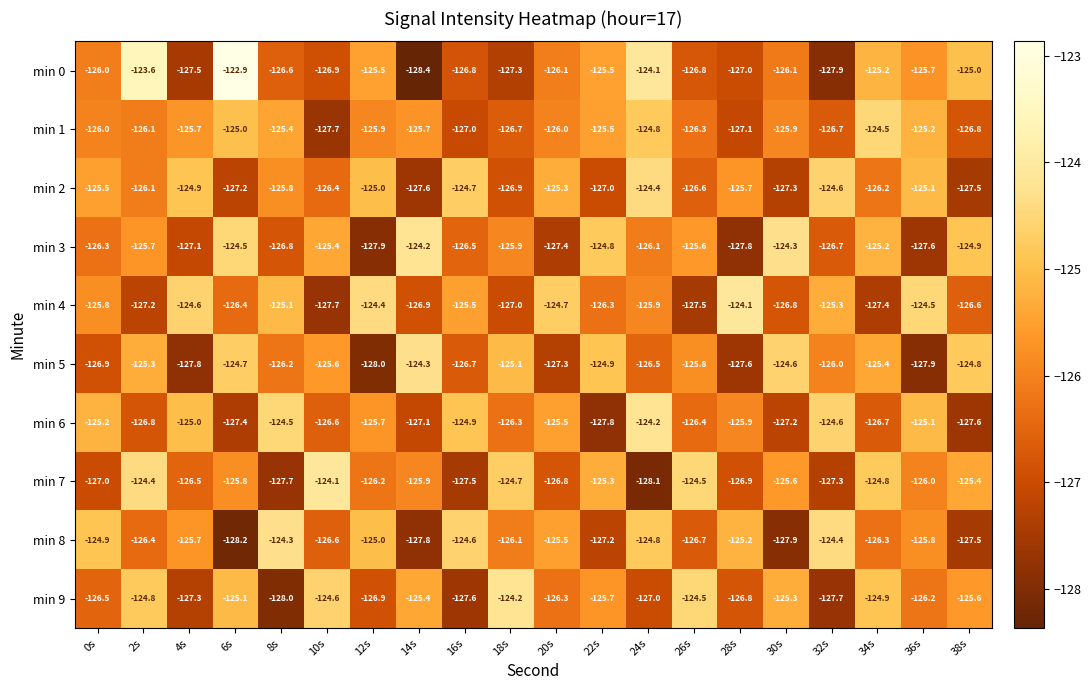

How many data points in min 1 are less than -125?

17